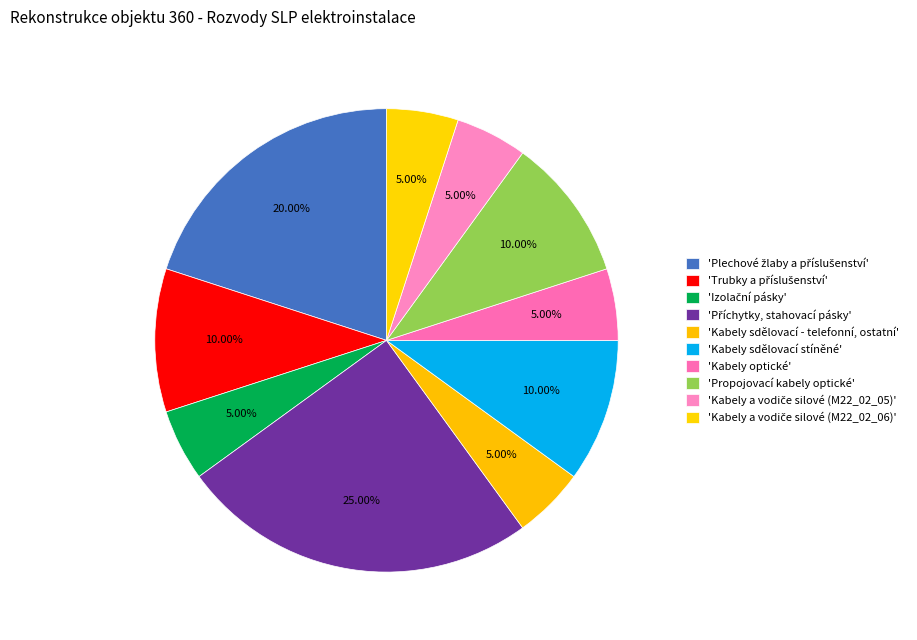

To the nearest percent, what is the average slice percentage?

10%